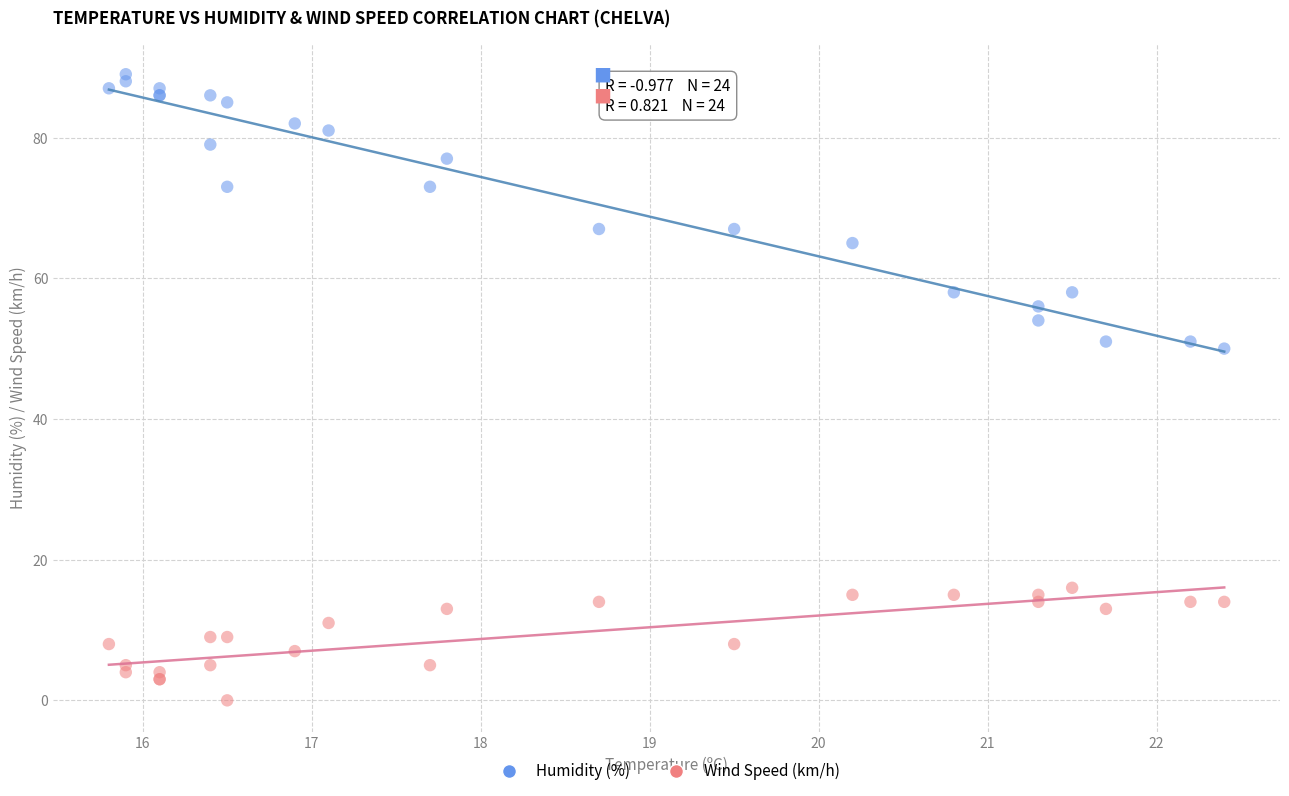

Which series contains the highest Y value?

Humidity (%)